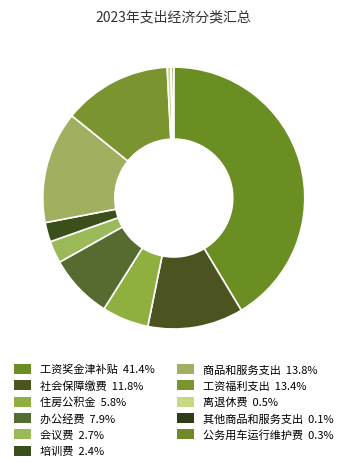

Do 会议费 and 办公经费 together represent more than half of the pie?

No